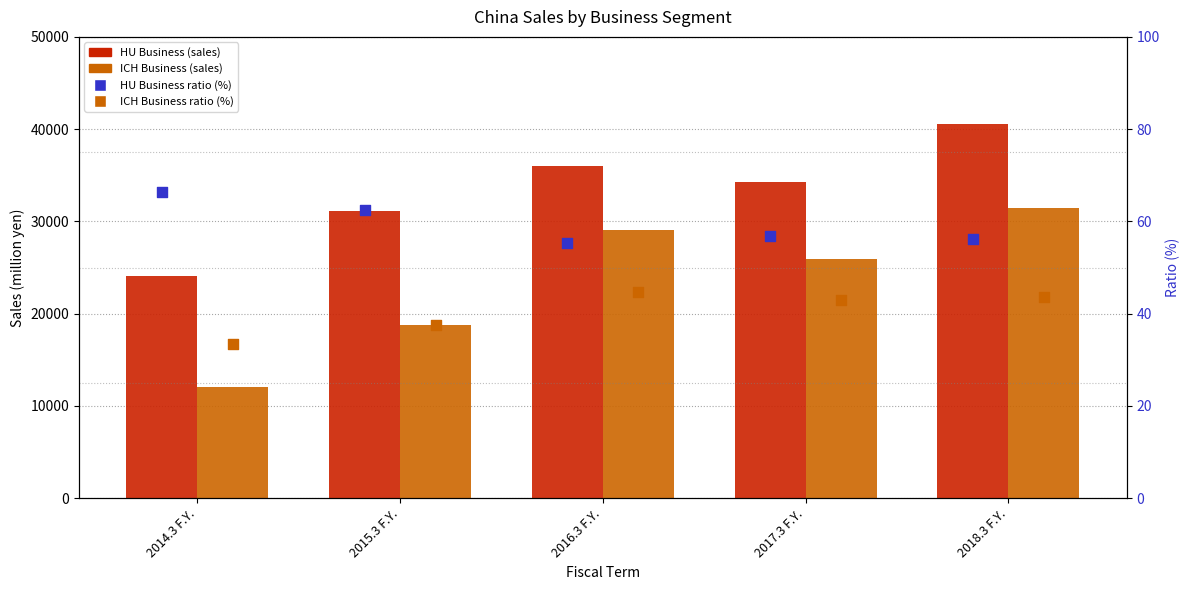

Which series contains the lowest Y value?

ICH Business Ratio (%)